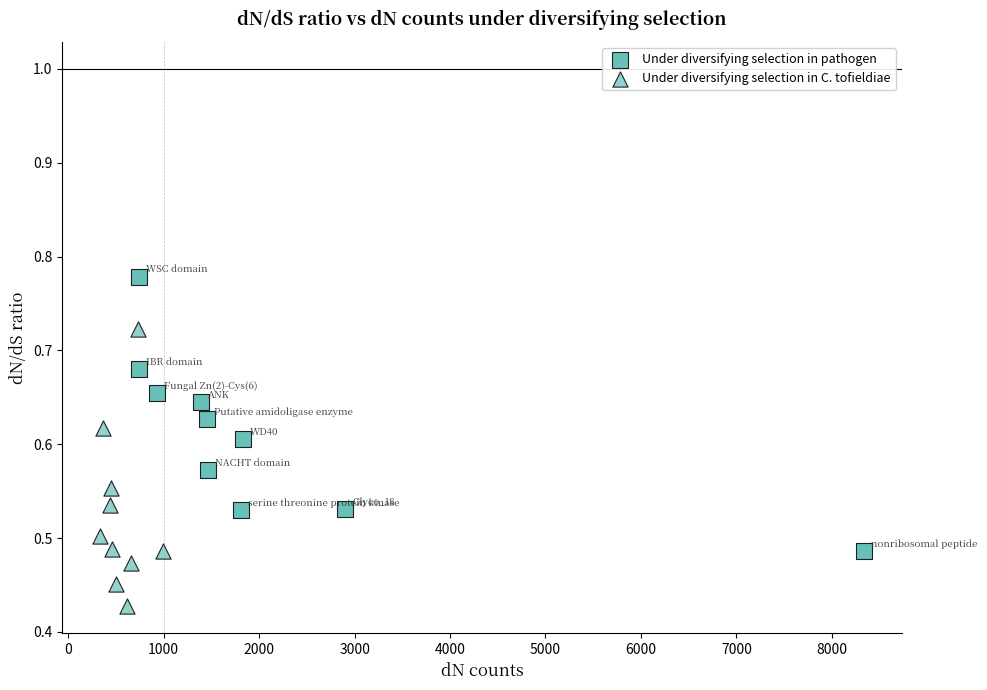

Which series reaches the maximum Y coordinate?

Under diversifying selection in pathogen